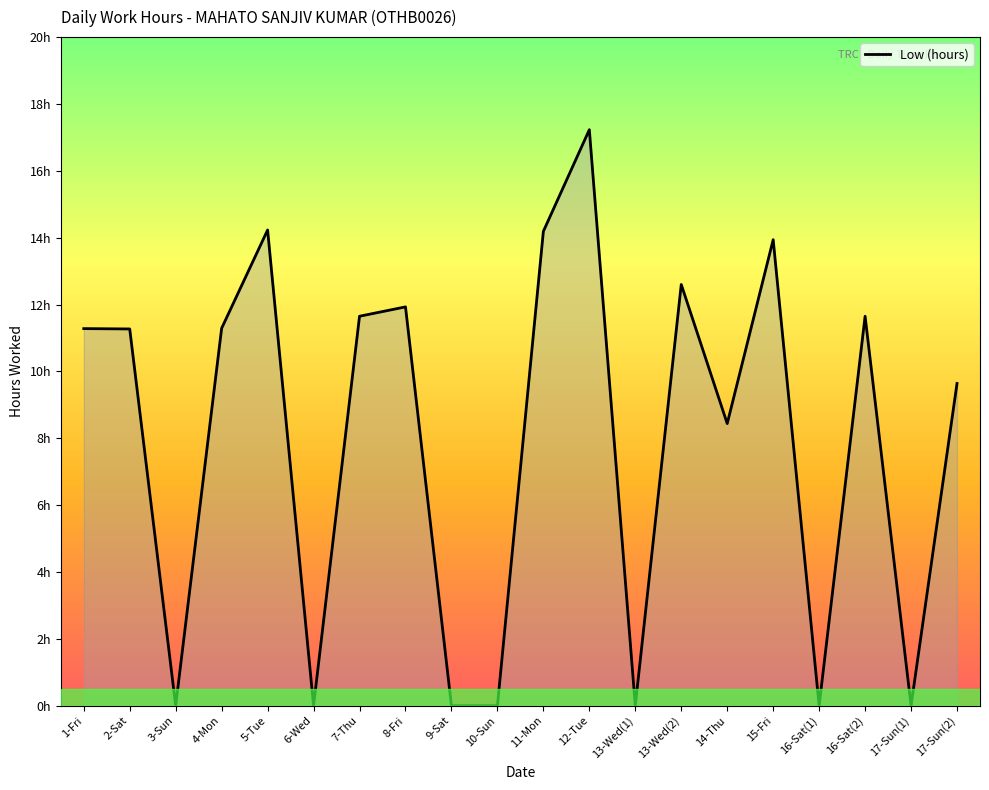

Reading left to right, transcribe all the data shown in this chart.

11.3	11.3	0.0	11.3	14.2	0.0	11.7	11.9	0.0	0.0	14.2	17.2	0.0	12.6	8.4	13.9	0.0	11.7	0.0	9.6